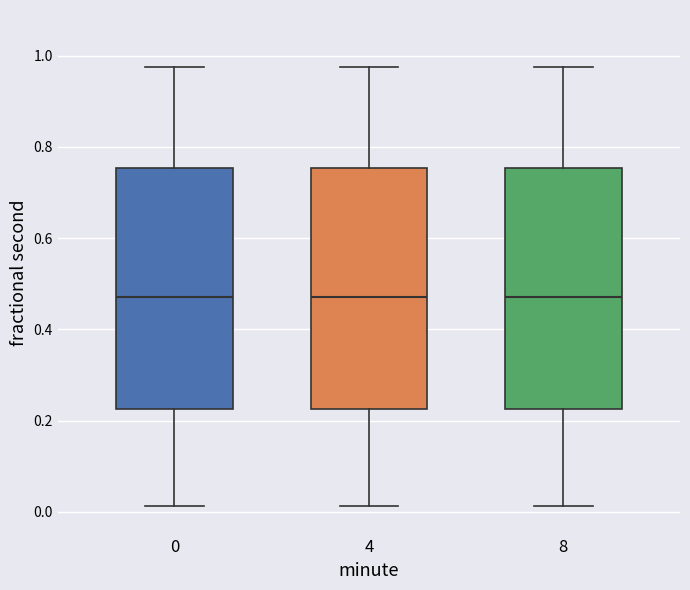

Where does the lower whisker of the box at x = 4 end on the y-axis? The values are not printed on the chart, so give them approximately, as read against the axis.

0.02